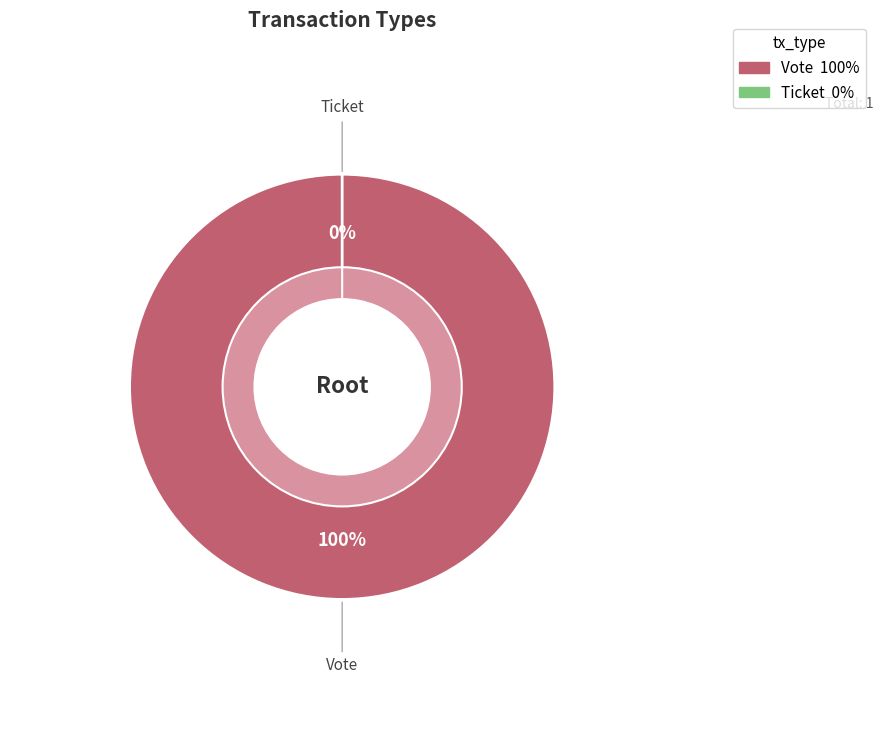

Which category accounts for the majority?

Vote